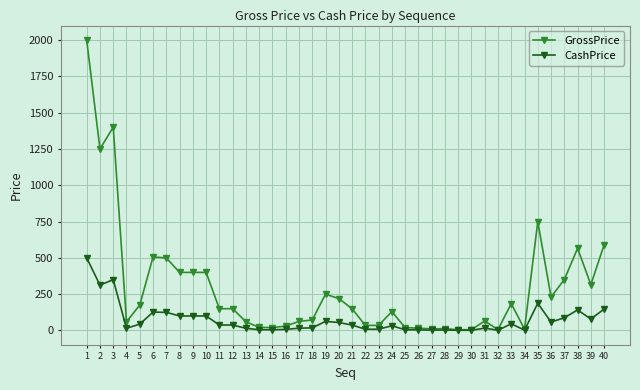

What is the difference between the maximum and second lowest values in the CashPrice series?

498.6